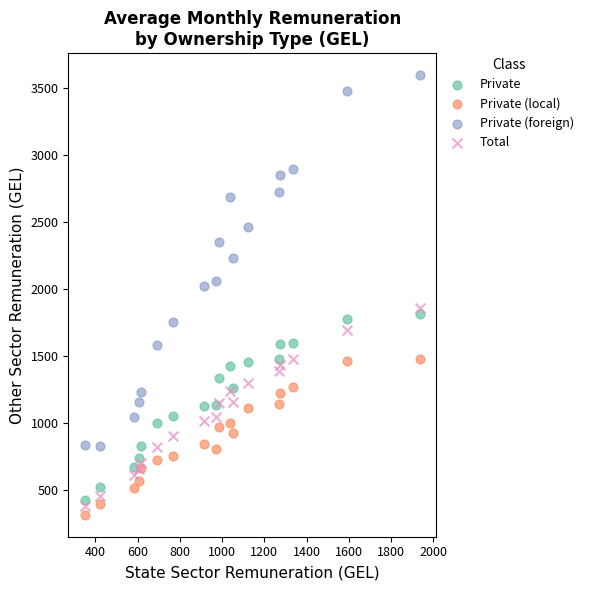

What is the X range (max minus min) for the scatter plot?

1584.1